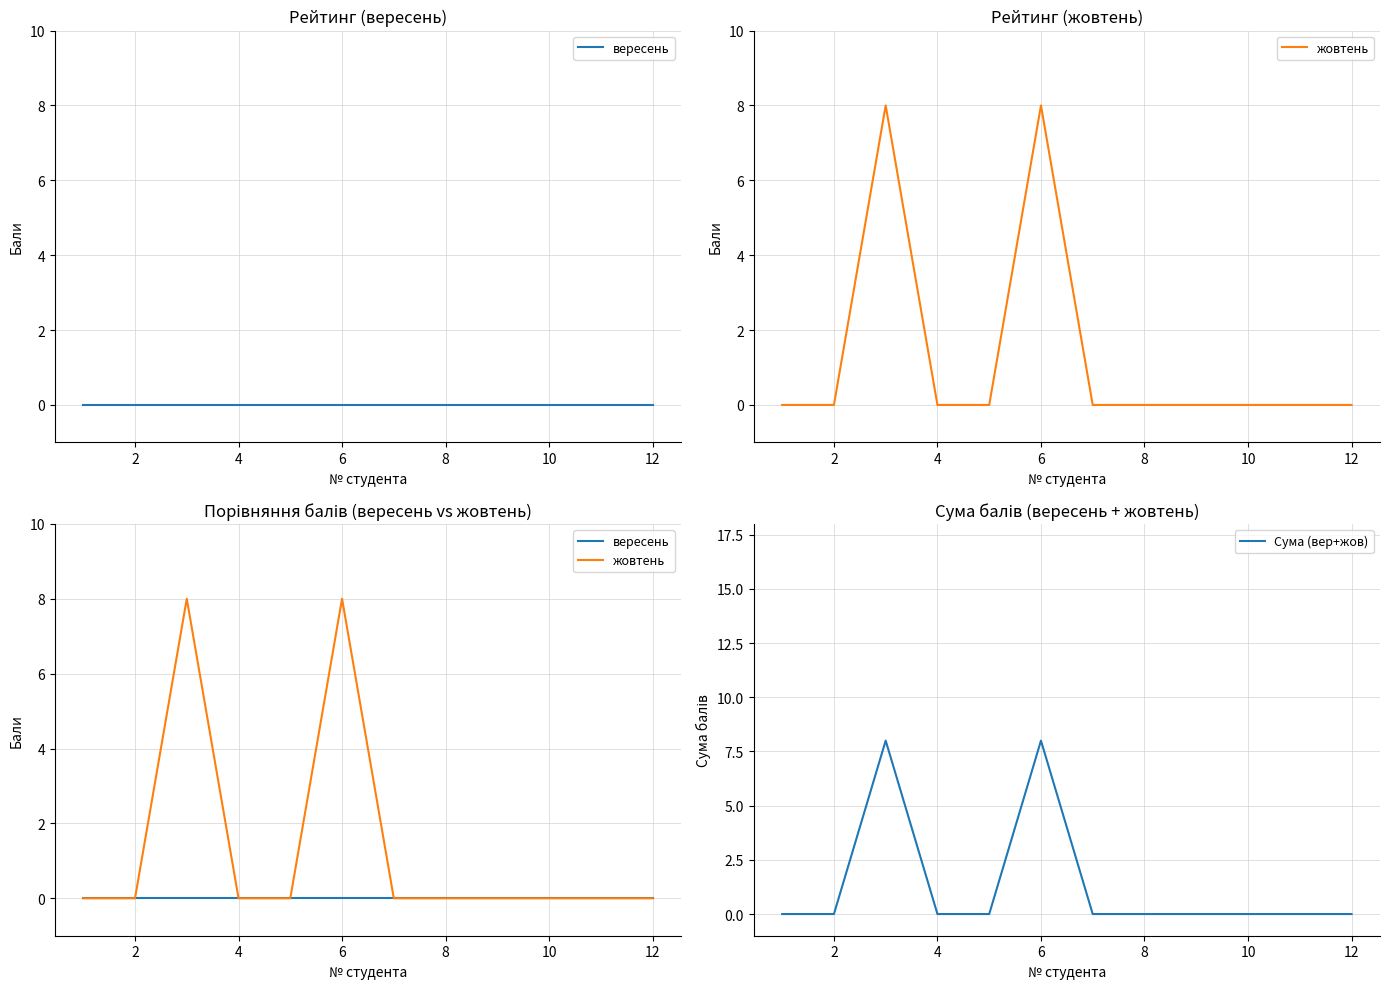

True or false: жовтень and Сума (вер+жов) intersect in this chart.

False